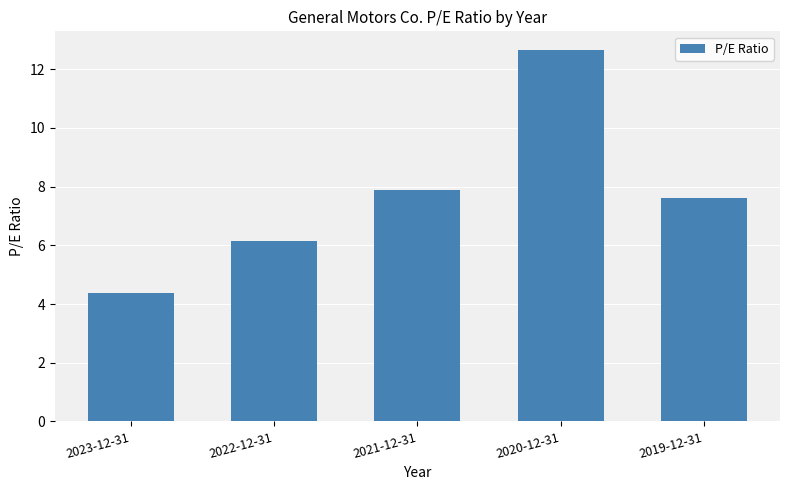

Which category has the highest value across all series?

2020-12-31